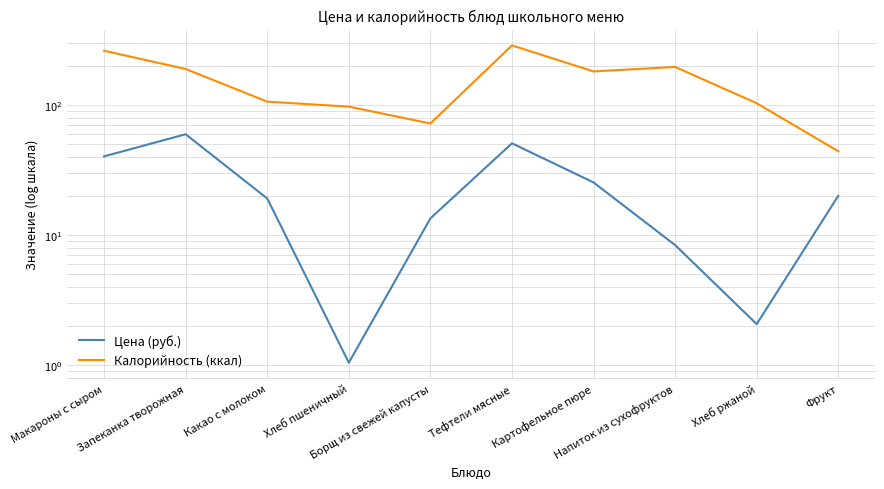

The value of Калорийность (ккал) at Тефтели мясные is 287.0. True or false?

True